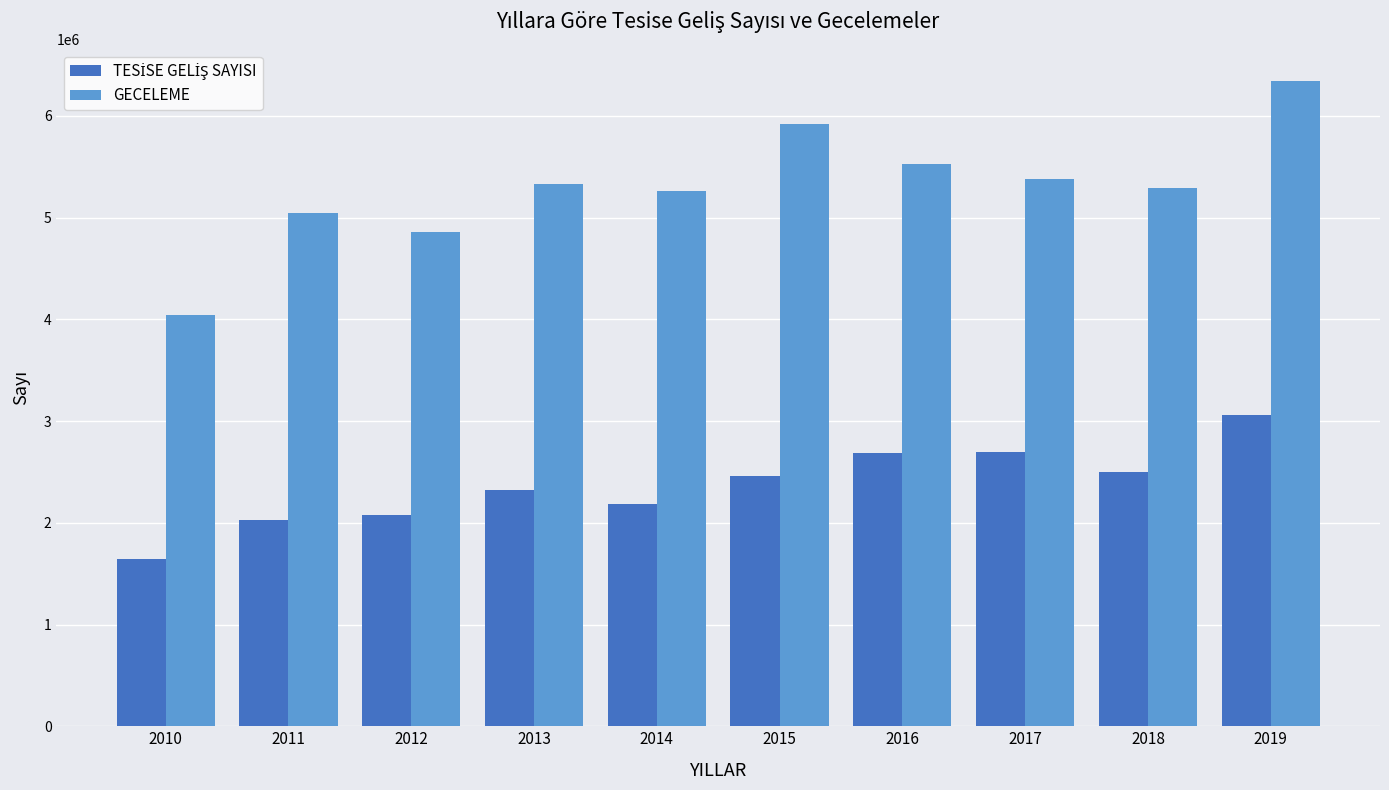

Which series has the largest total across all categories?

GECELEME